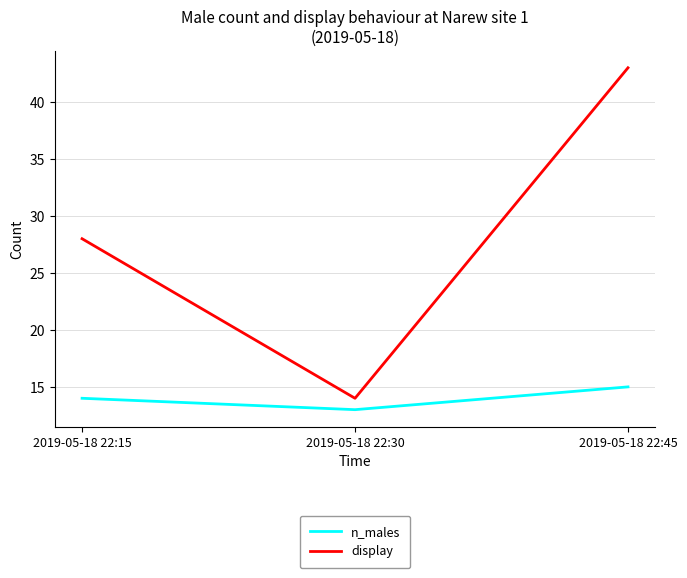

Which series has the largest range (max minus min)?

display